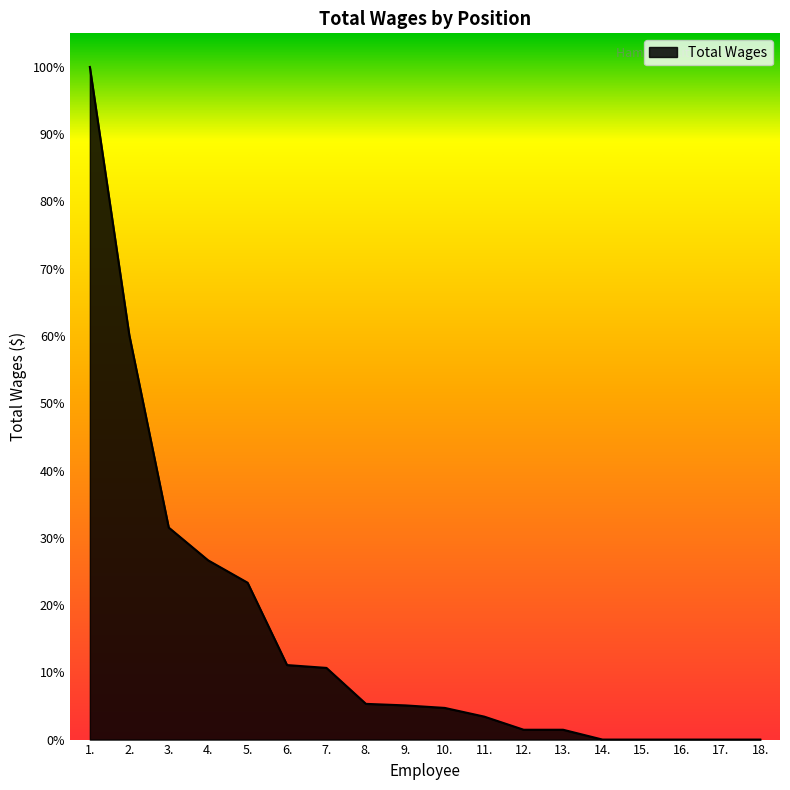

Which category has the highest value across all series?

1.